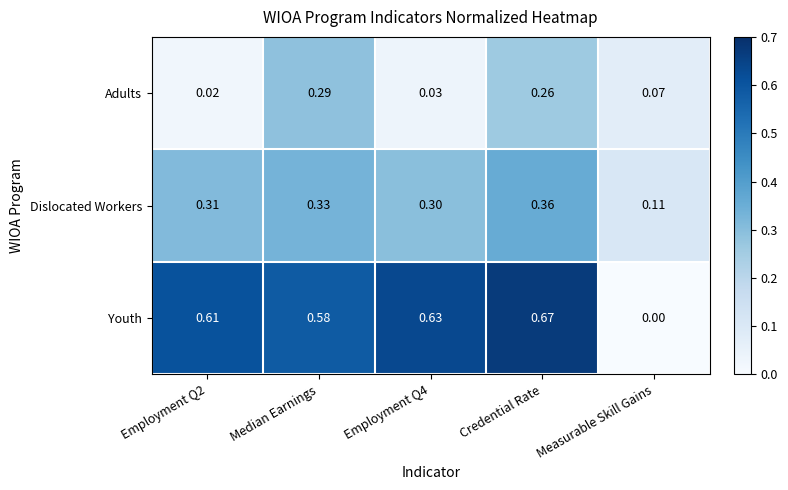

Which category has the lowest value across all series?

Measurable Skill Gains